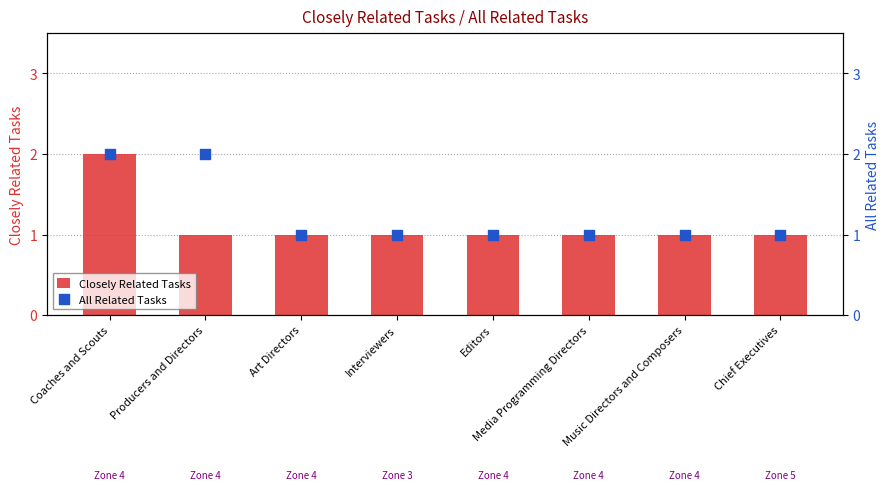

Is the value of Closely Related Tasks at Coaches and Scouts greater than the value of All Related Tasks at Media Programming Directors?

Yes